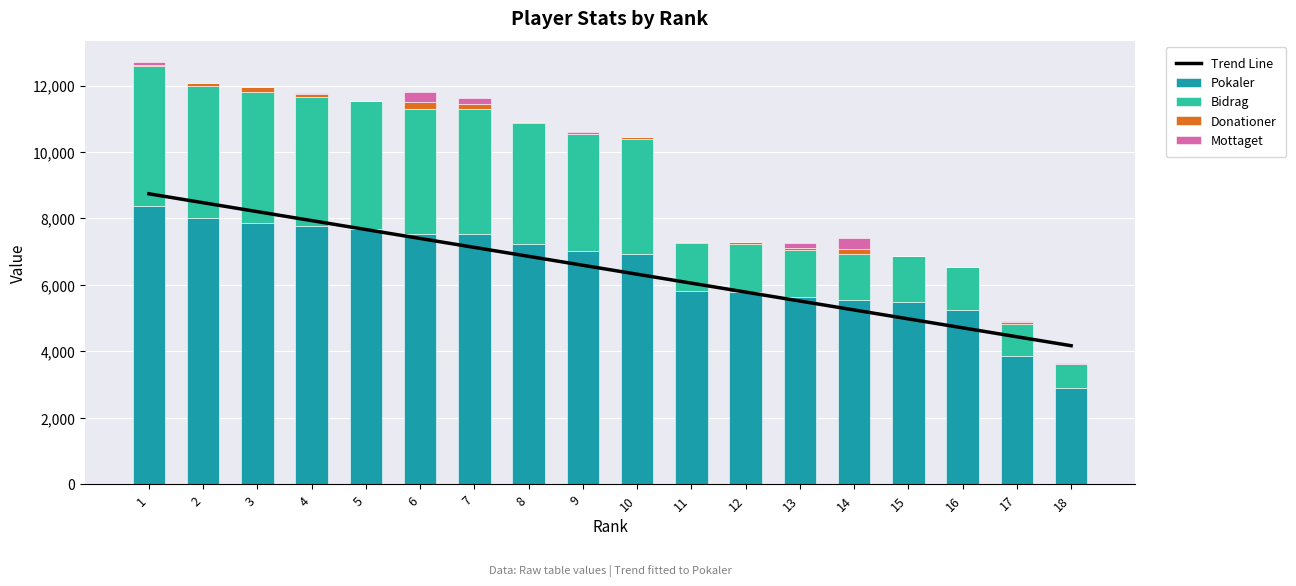

What is the difference between the second highest and second lowest values in the Mottaget series?

300.0